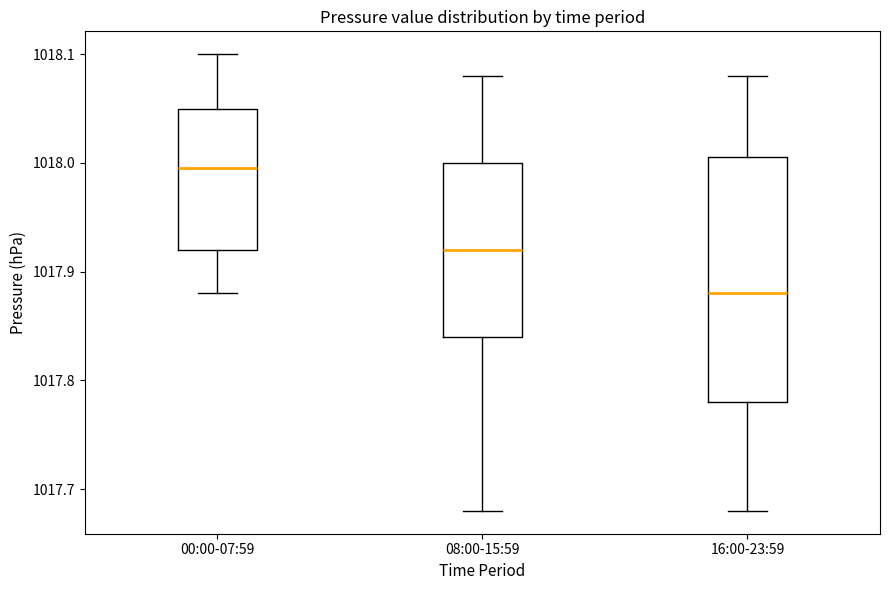

Which box has the lowest median line?

16:00-23:59